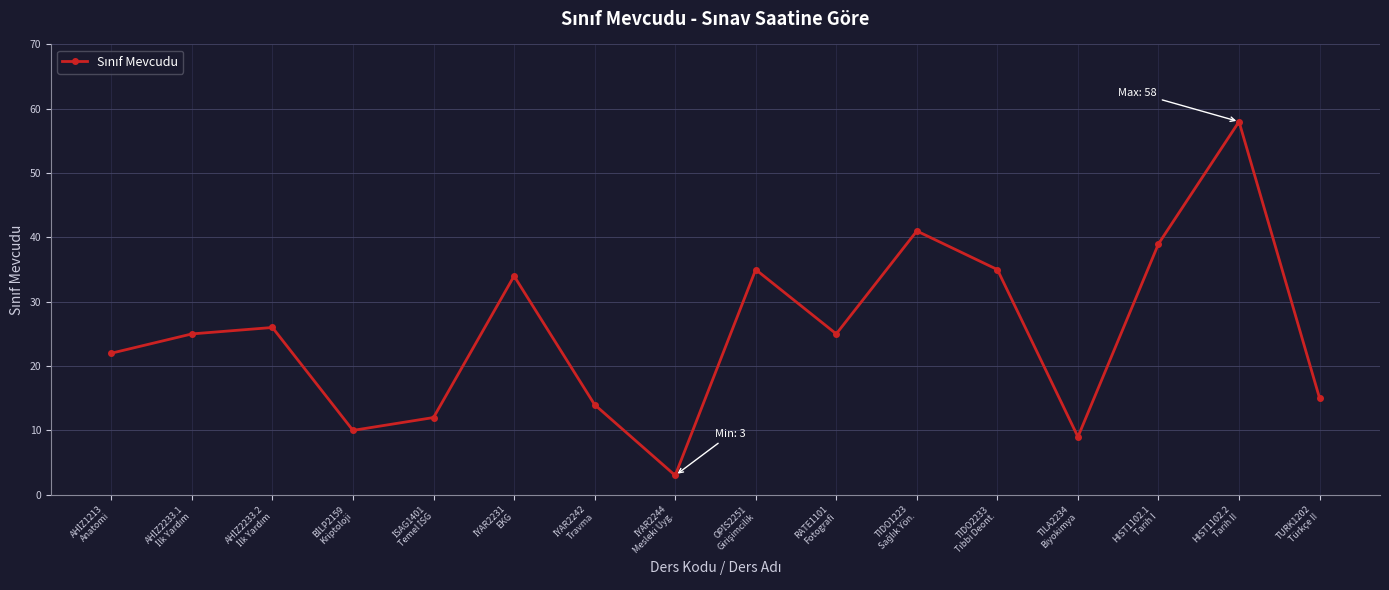

True or false: the data shows 39 at HIST1102.1
Tarih I.

True